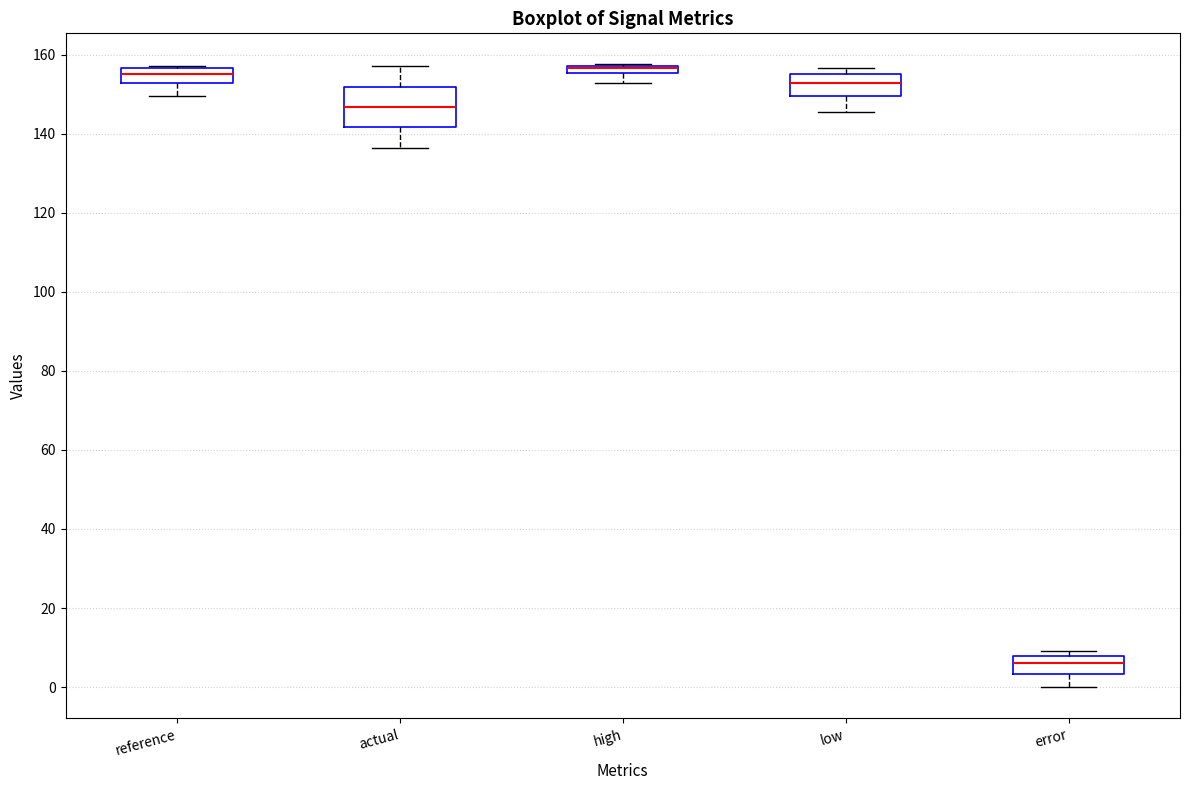

Where is the lower edge of the box for low on the y-axis? The values are not printed on the chart, so give them approximately, as read against the axis.

150